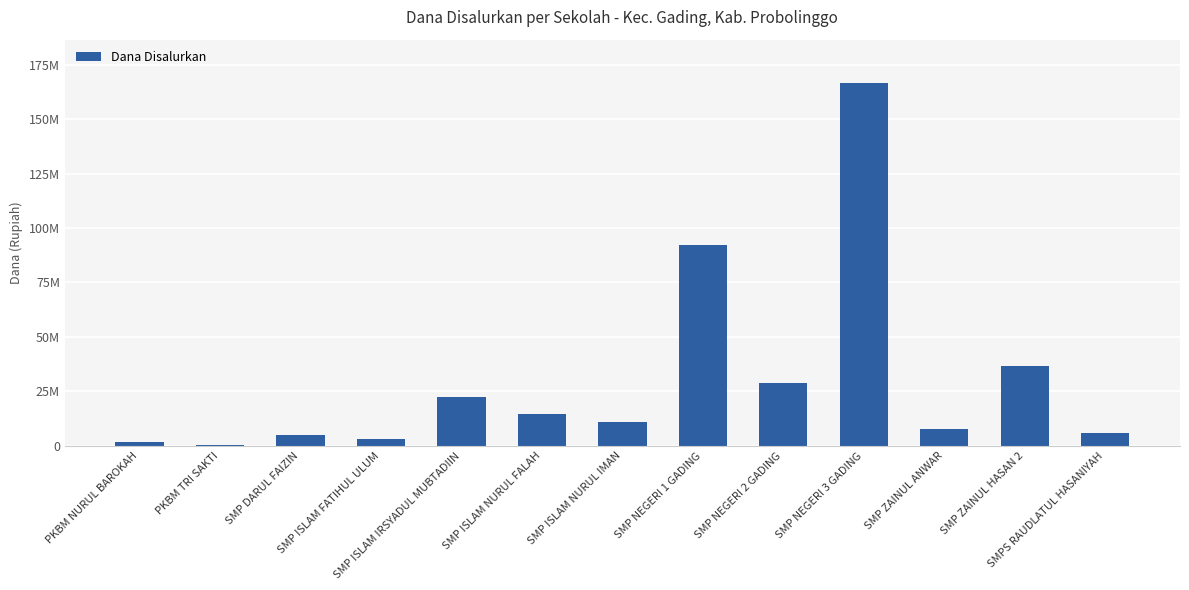

How many values are below 10875000?

6